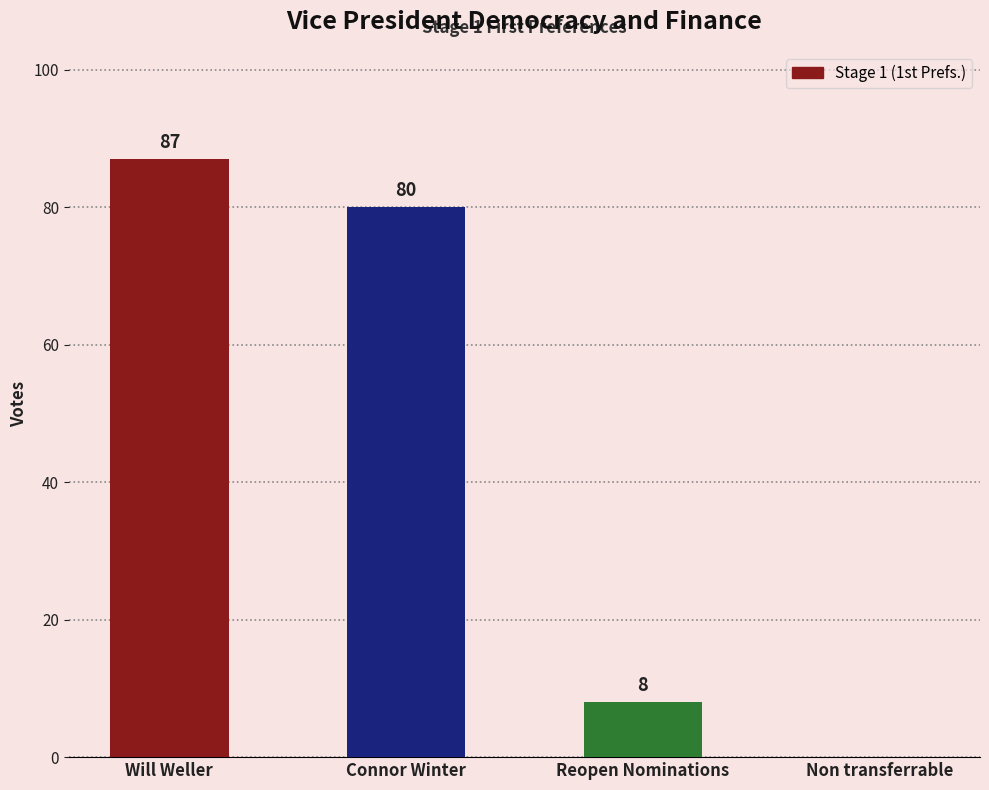

True or false: the data shows 2 at Reopen Nominations.

False